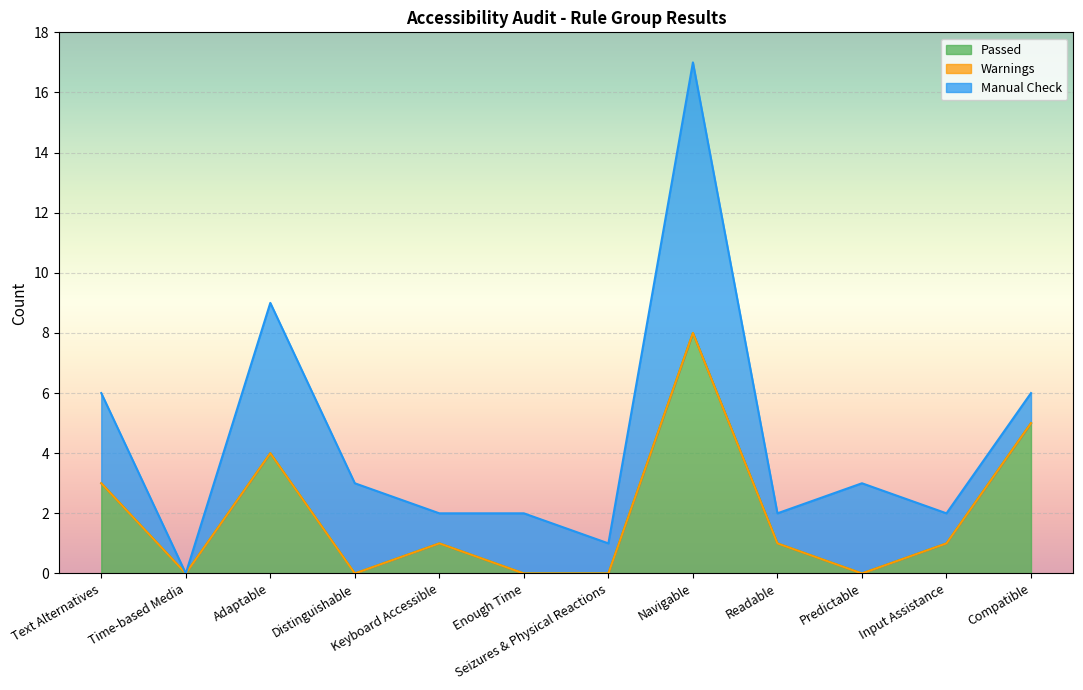

Reading left to right, extract all data points from this chart.

Passed: 3	0	4	0	1	0	0	8	1	0	1	5
Warnings: 0	0	0	0	0	0	0	0	0	0	0	0
Manual Check: 3	0	5	3	1	2	1	9	1	3	1	1